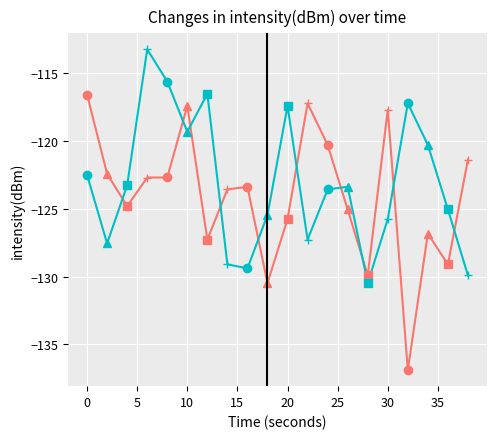

What is the greatest value displayed?

-113.3